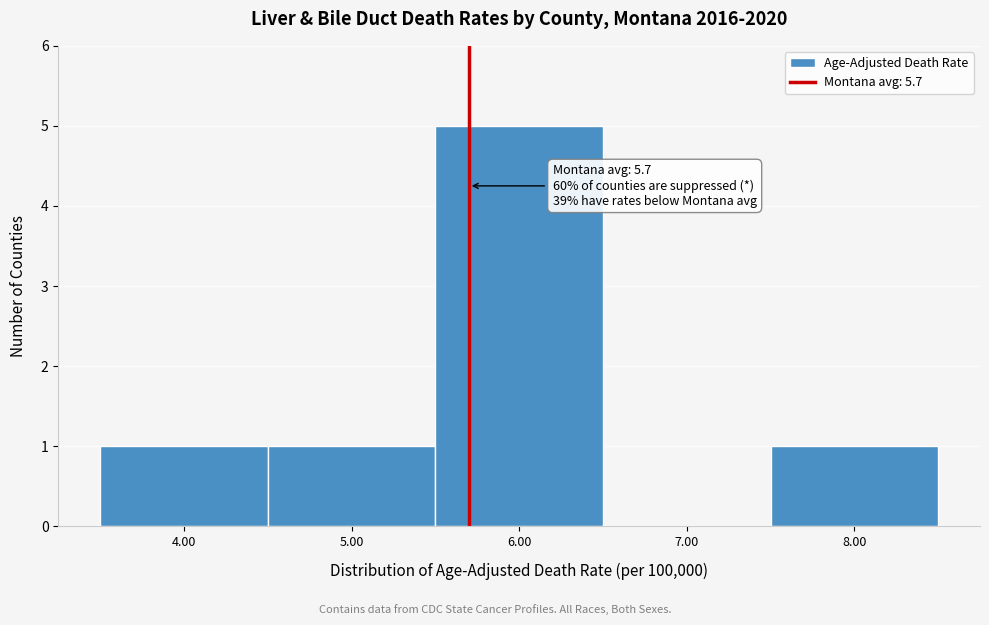

Over which range of the x-axis is the bar tallest?

5.5 to 6.5